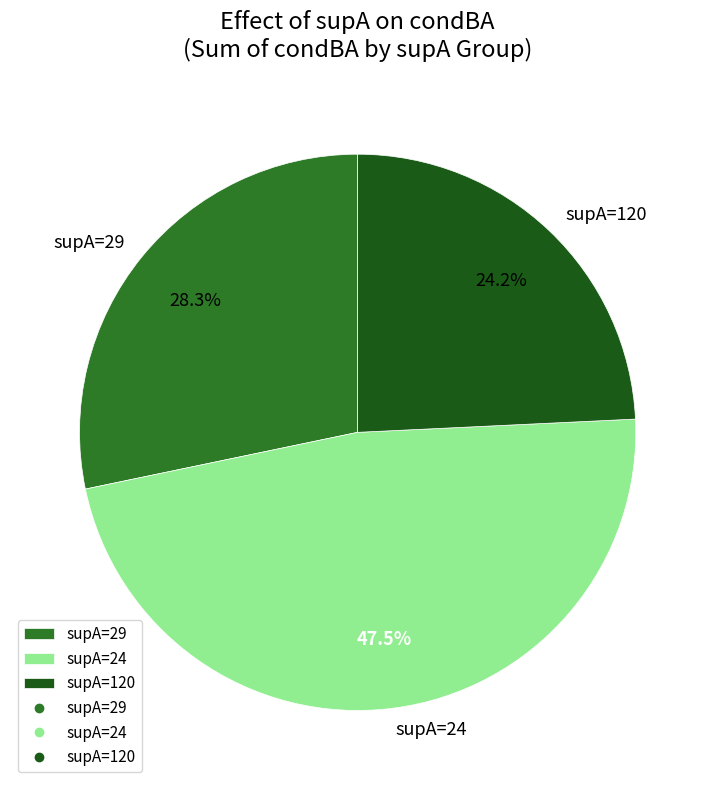

Which slice is the smallest?

supA=120